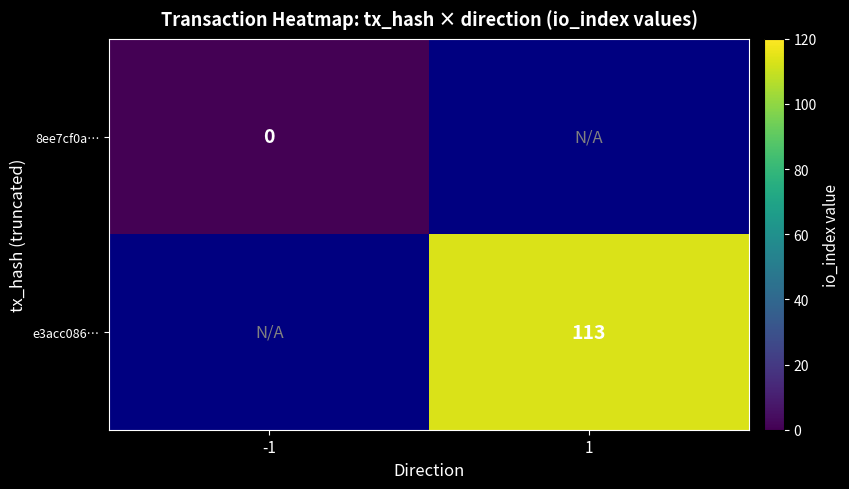

True or false: e3acc086… has a value of 113 at 1.

True